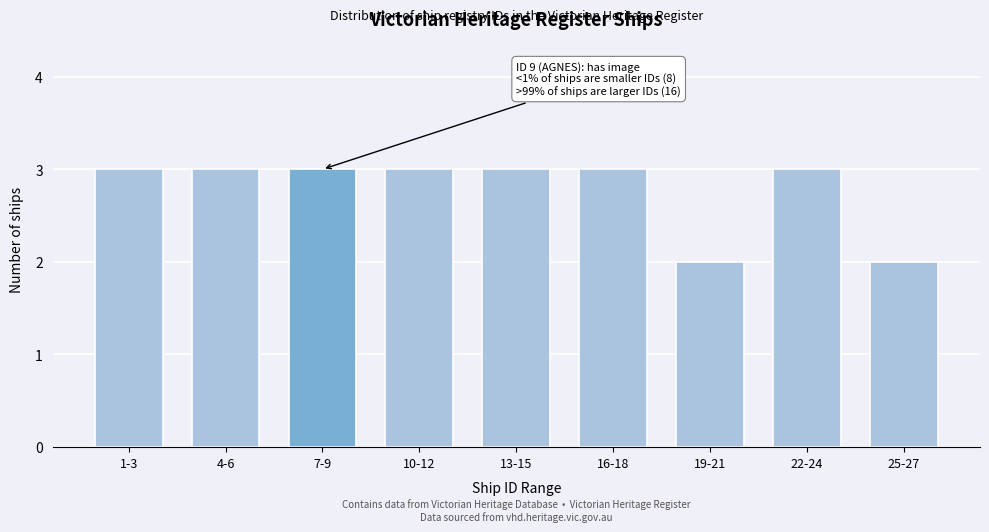

Reading right to left, what are all the values shown in this chart?

2	3	2	3	3	3	3	3	3